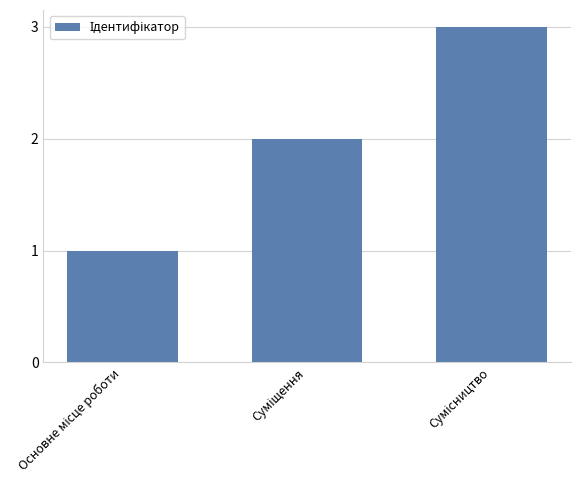

What is the sum of all values?

6